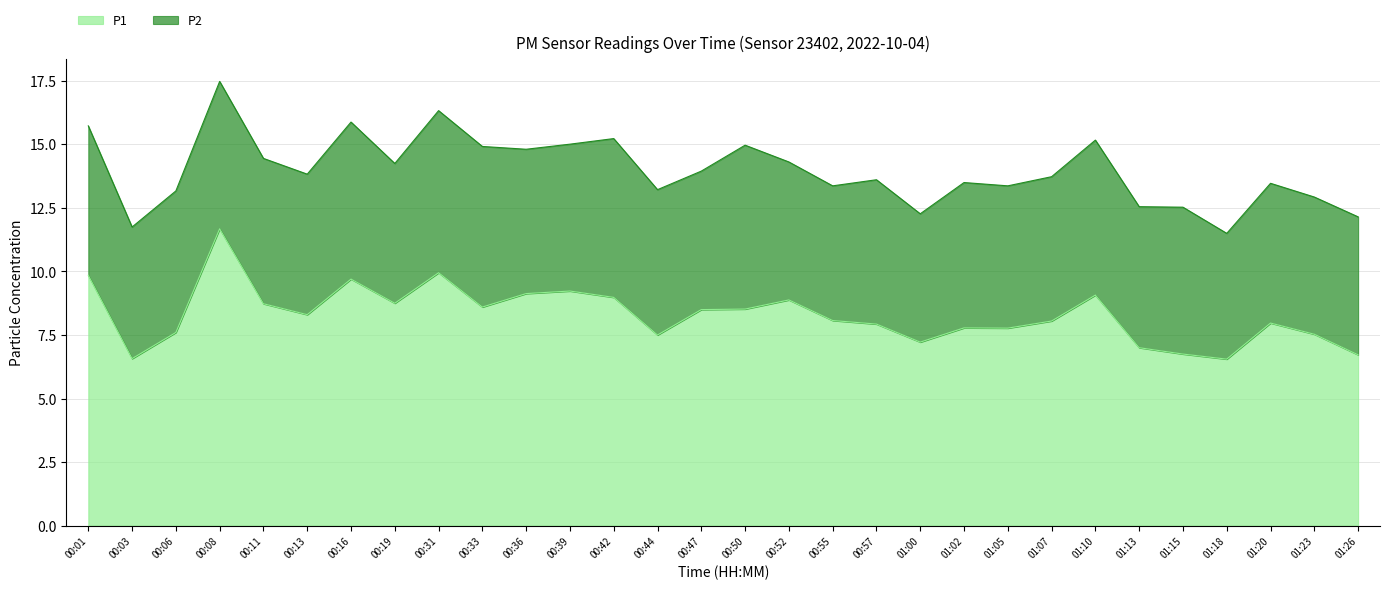

List the labels in order of value, smallest first.

01:18, 00:03, 01:26, 01:15, 01:13, 01:00, 00:44, 01:23, 00:06, 01:05, 01:02, 00:57, 01:20, 01:07, 00:55, 00:13, 00:47, 00:50, 00:33, 00:11, 00:19, 00:52, 00:42, 01:10, 00:36, 00:39, 00:16, 00:01, 00:31, 00:08